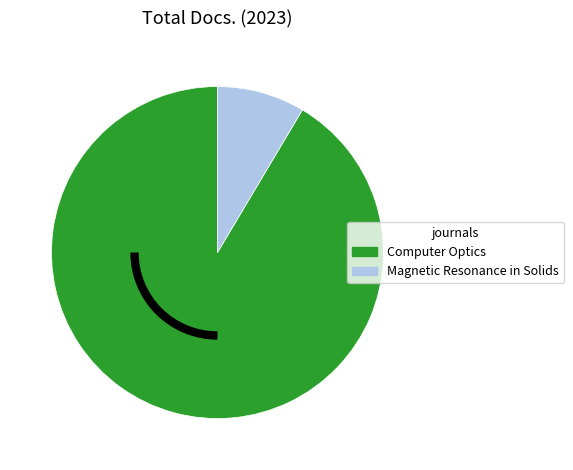

What is the majority slice?

Computer Optics